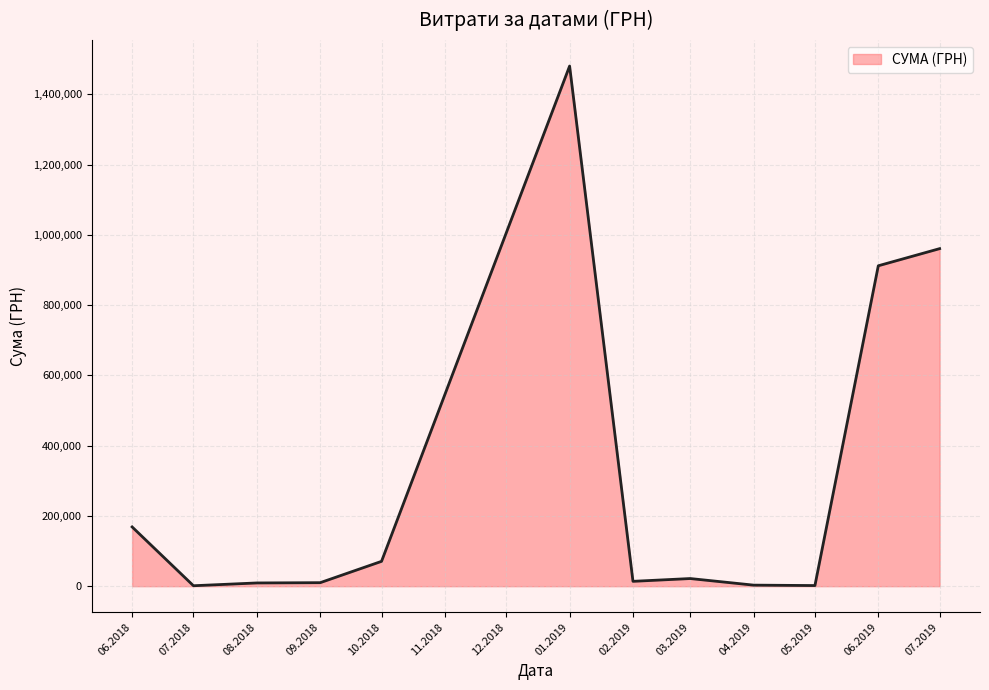

What is the difference between the maximum and minimum values?

1479432.9